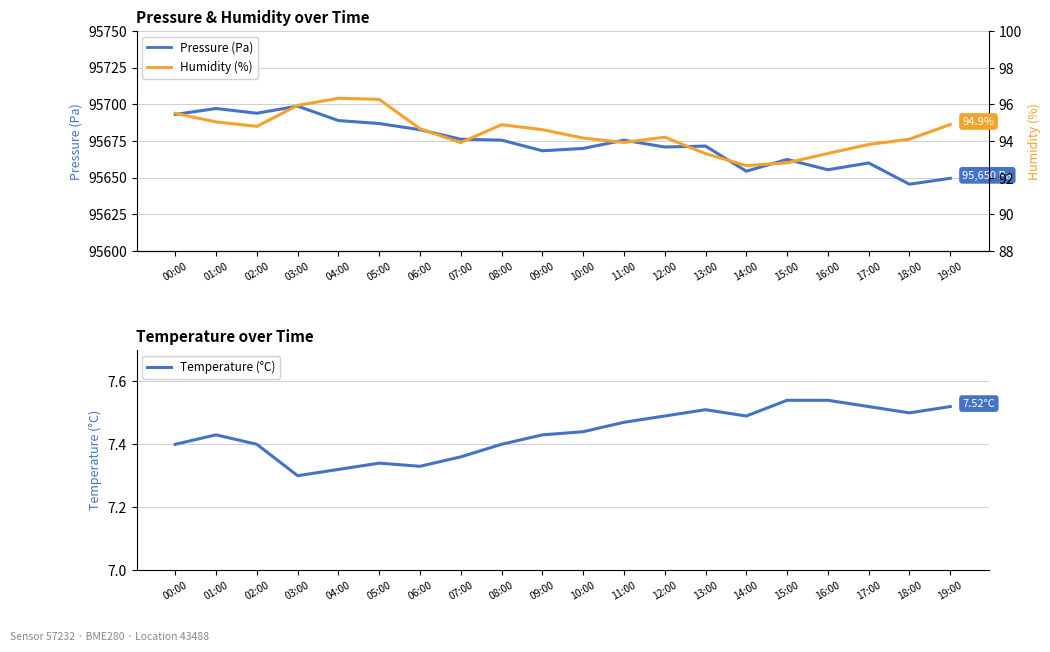

Where is the first local minimum for Pressure (Pa)?

02:00